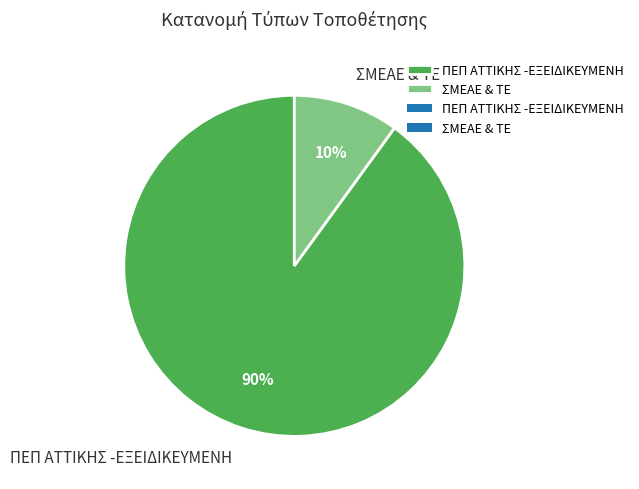

To the nearest percent, what is the difference between the largest and smallest slice percentages?

80%